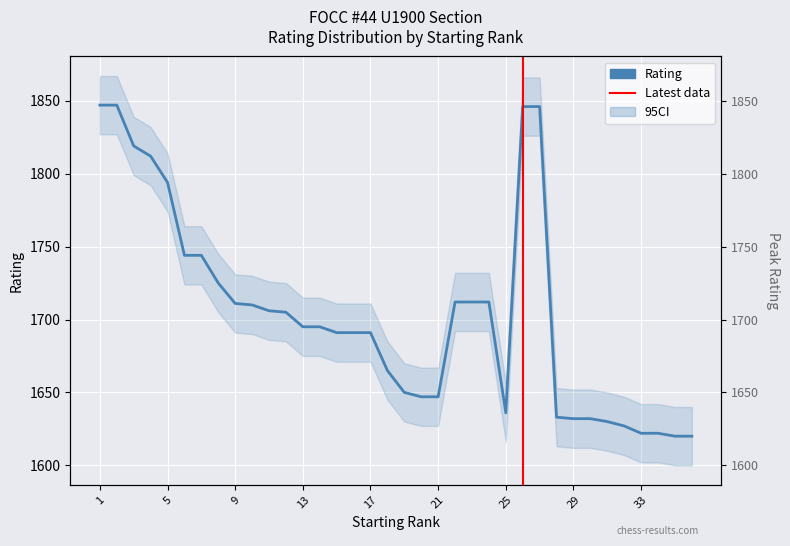

What is the value of the 27th point from the left?

1846